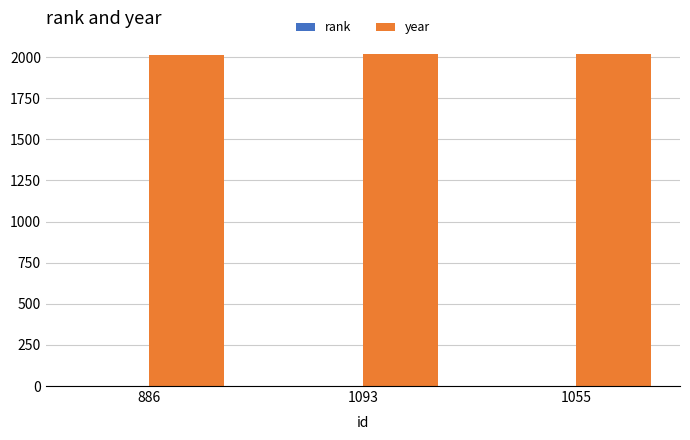

True or false: year has a value of 2016 at 1093.

True